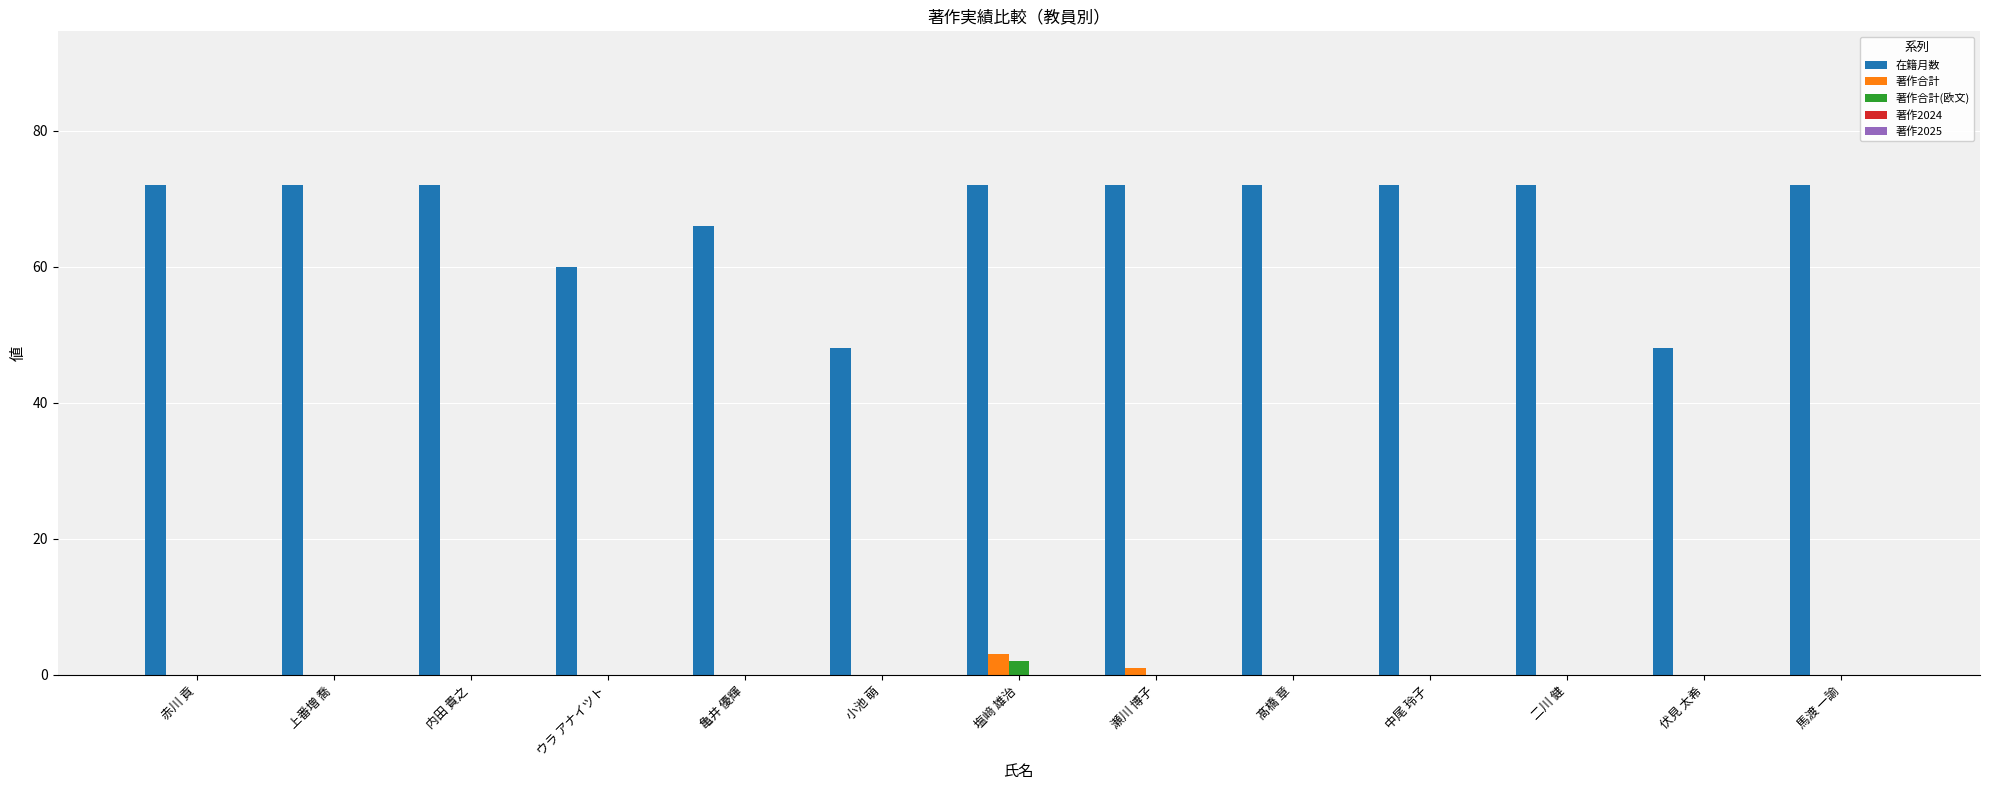

Which series has the largest total across all categories?

在籍月数